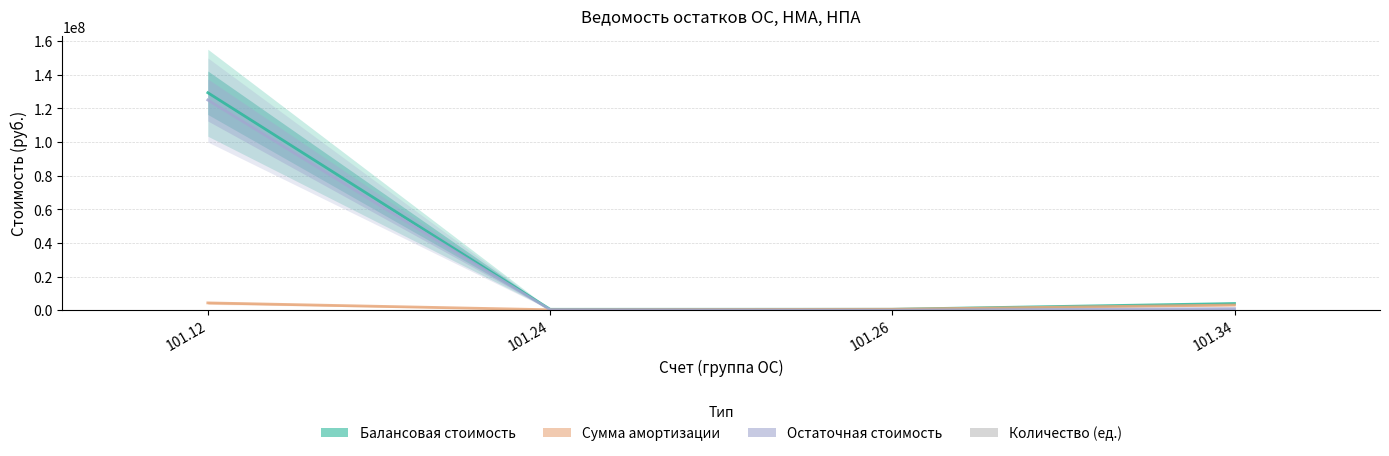

Which series has the widest spread of values?

Балансовая стоимость